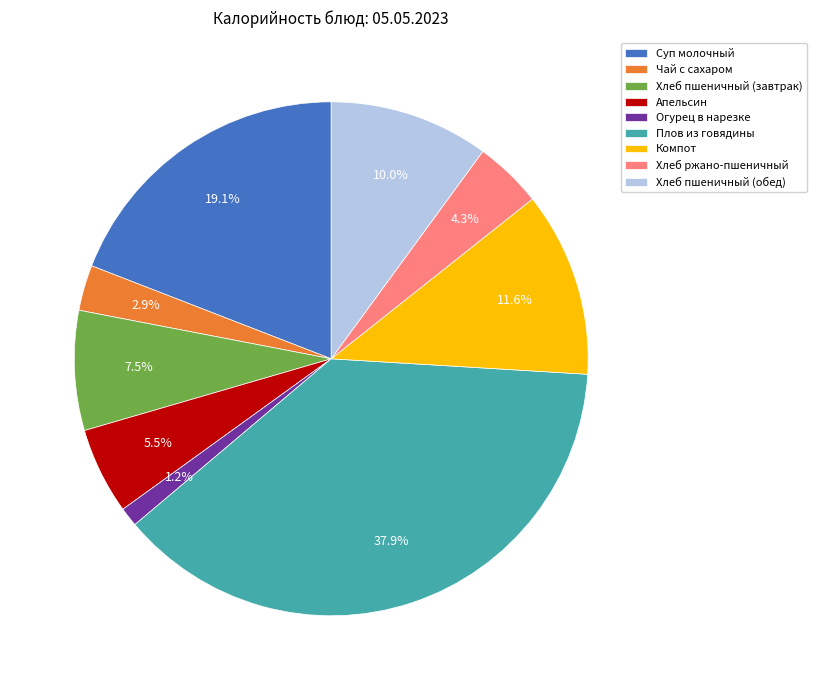

True or false: Хлеб пшеничный (обед) accounts for 10% of the total.

True